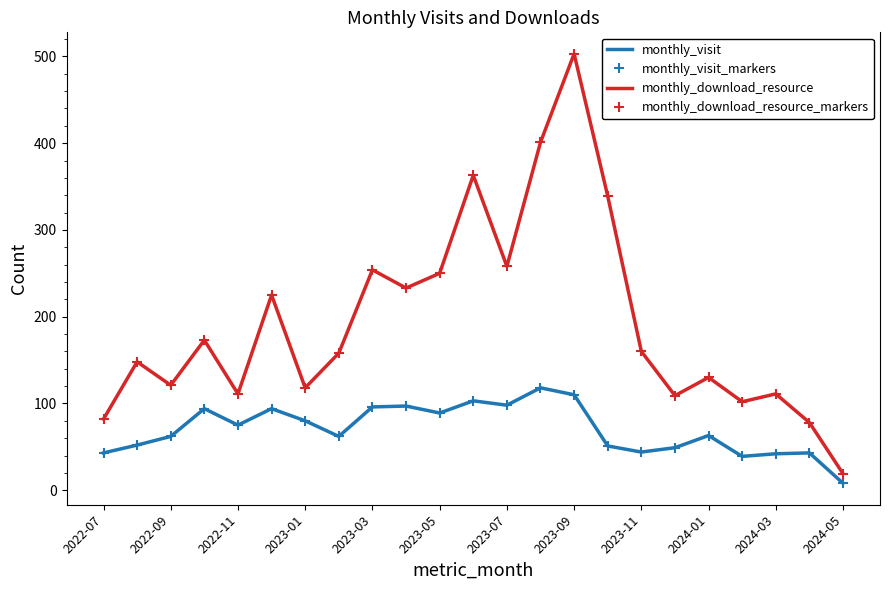

How many lines are shown in the chart?

4